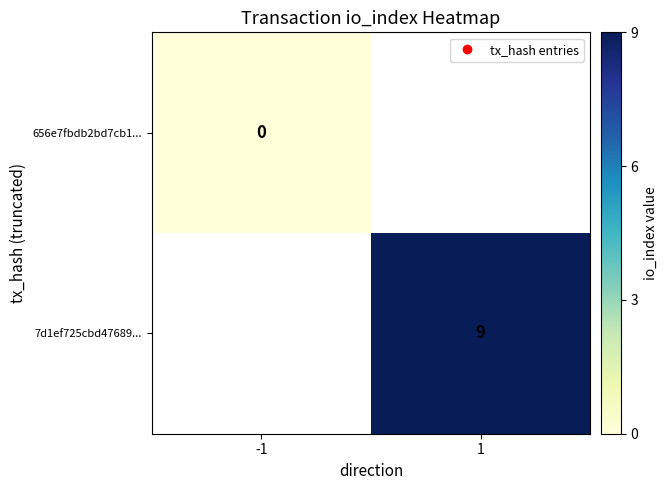

At which label is 656e7fbdb2bd7cb1... closest to 0?

-1